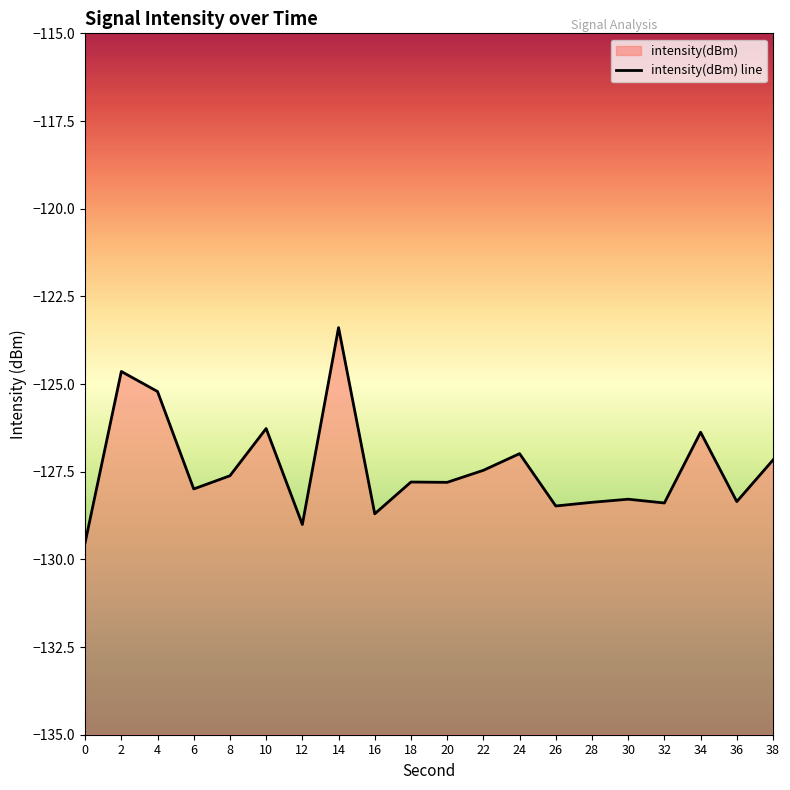

What is the maximum value shown in the chart?

-123.4